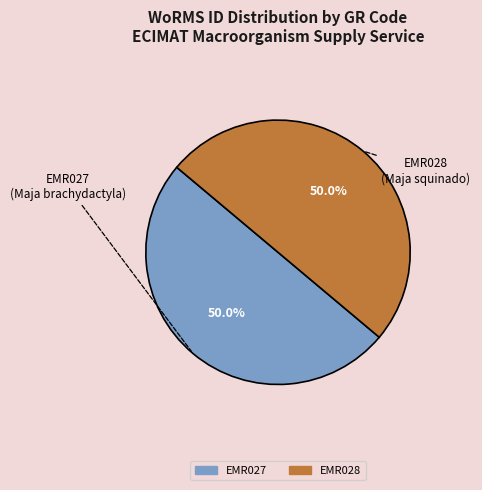

What is the total percentage of EMR027 and EMR028?

100.0%